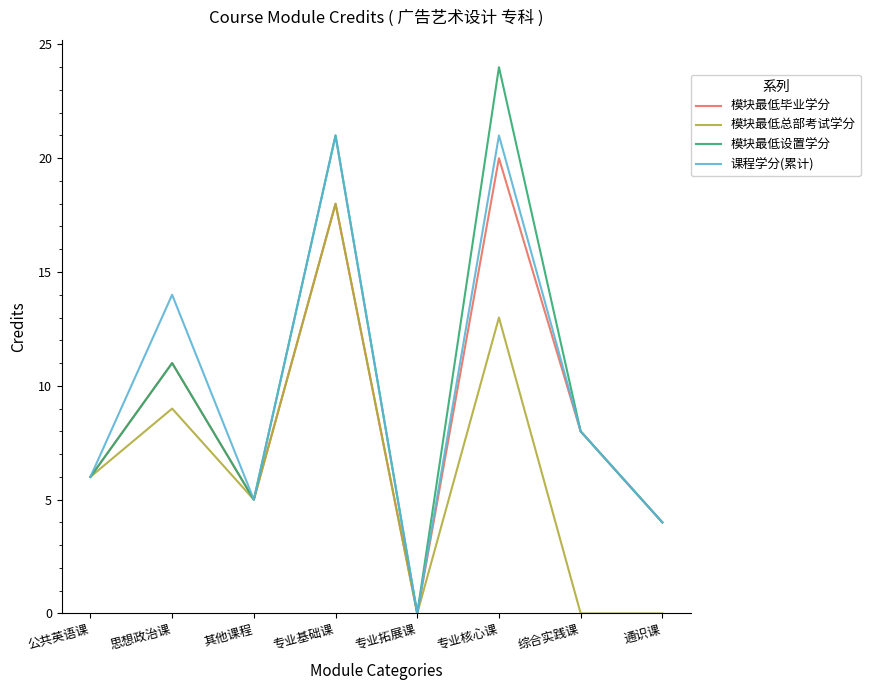

What is the difference between the second highest and second lowest values in the 课程学分(累计) series?

17